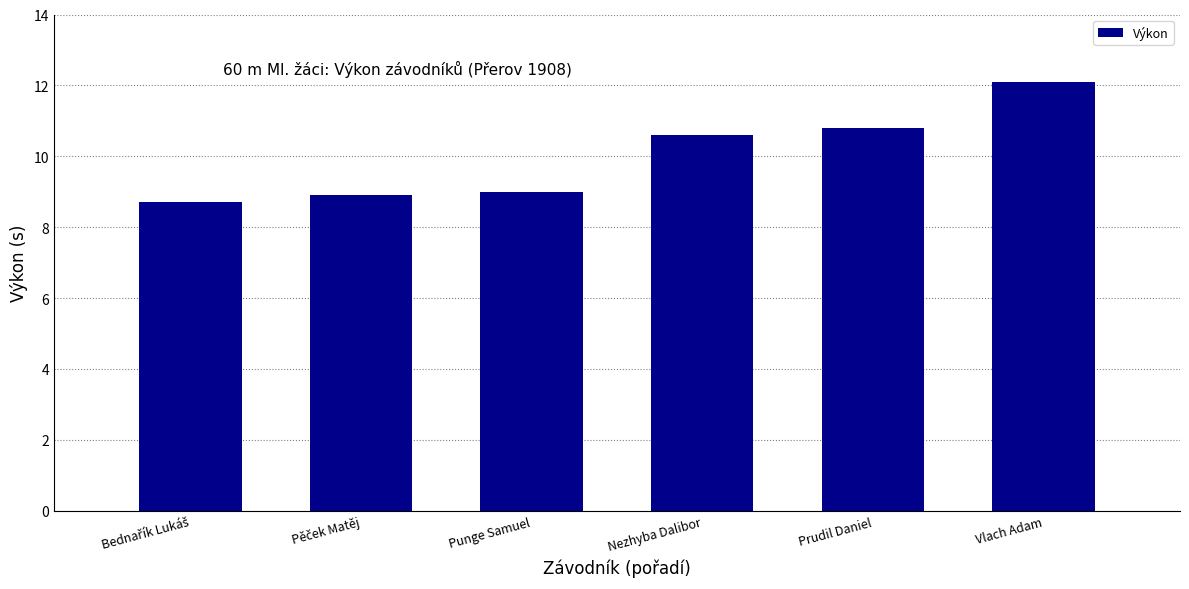

Reading right to left, list all the values displayed in this chart.

12.1	10.8	10.6	9.0	8.9	8.7